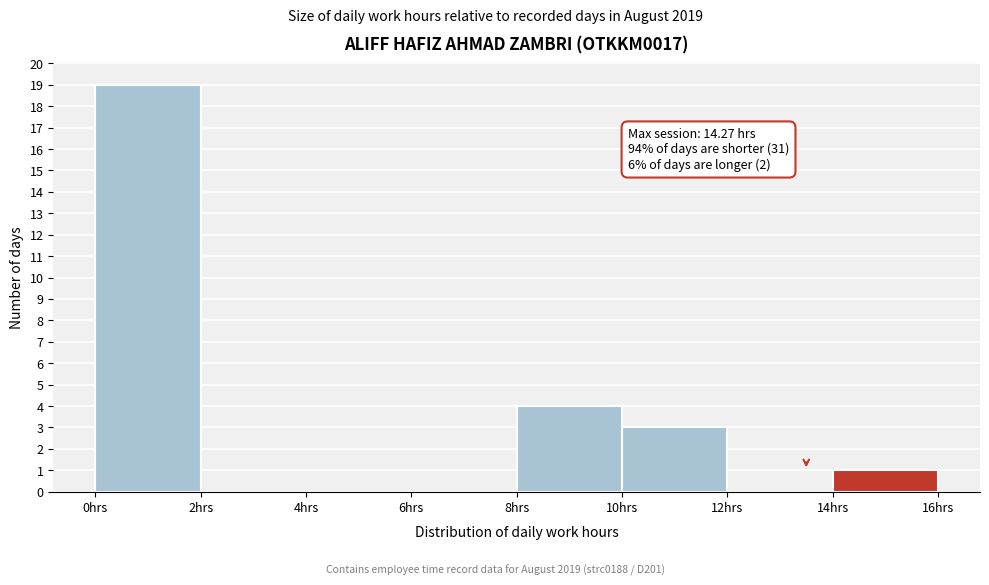

Over which range of the x-axis is the bar tallest?

0 to 2